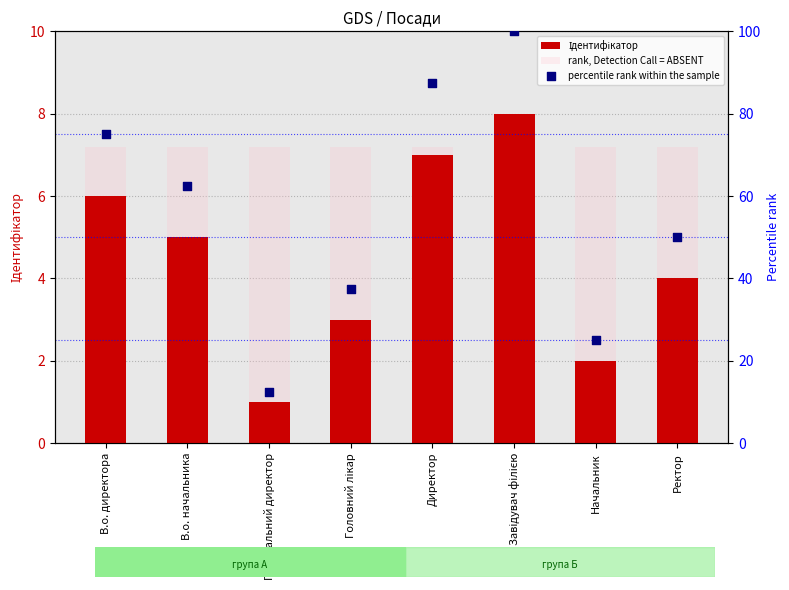

At which category is the sum across all series the highest?

Завідувач філією